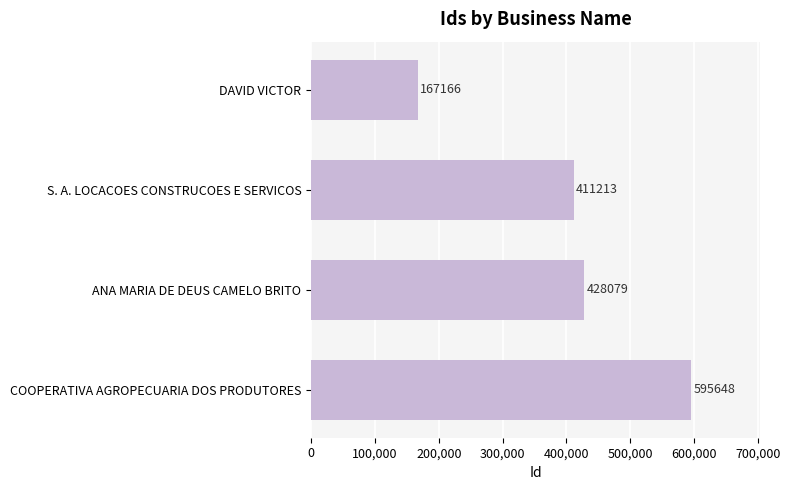

What is the change in value from S. A. LOCACOES CONSTRUCOES E SERVICOS to COOPERATIVA AGROPECUARIA DOS PRODUTORES?

+184435